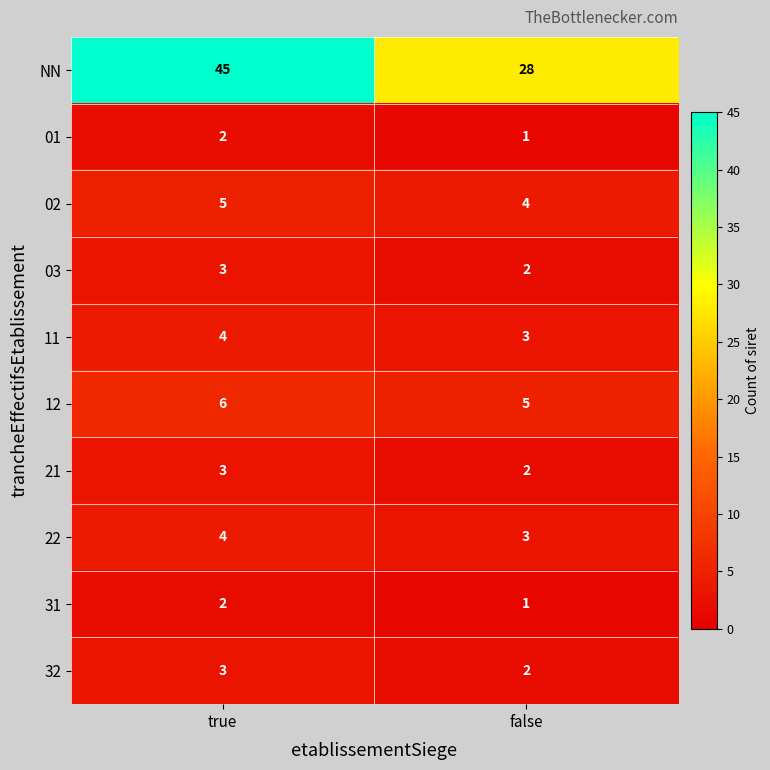

At how many categories does at least one series exceed 31?

1